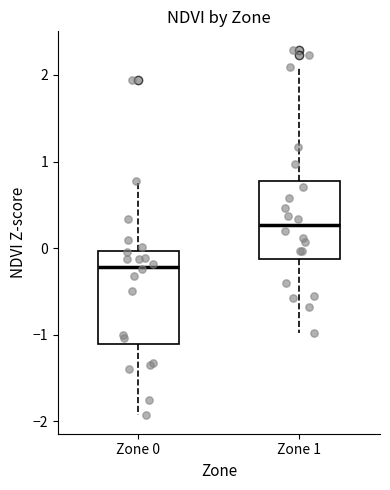

Reading left to right, read every box against the y-axis: the position of its median line, the range the box covers, and the ends of its whiskers. The values are not printed on the chart, so give them approximately, as read against the axis.

Zone 0: median -0.2, box -1.1 to 0.0, whiskers -1.9 to 0.8
Zone 1: median 0.3, box -0.1 to 0.8, whiskers -1.0 to 2.1